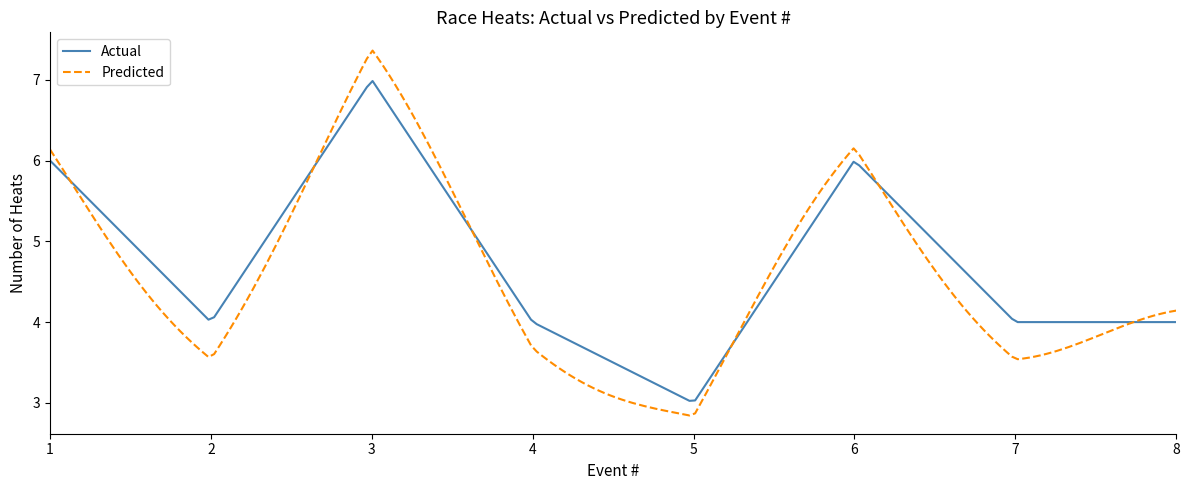

List the series in order of their peak value, lowest first.

Actual, Predicted